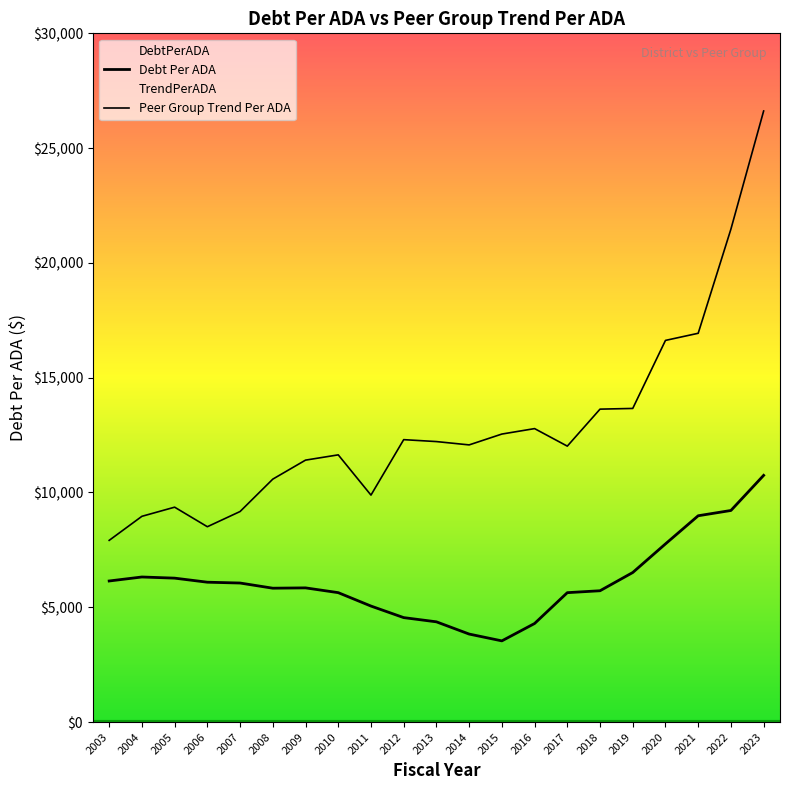

Reading right to left, list all the values displayed in this chart.

DebtPerADA: 10745.7	9216.4	8986.5	7760.6	6514.2	5719.8	5636.2	4293.2	3536.2	3833.3	4366.1	4549.7	5052.8	5636.9	5844.9	5831.0	6055.9	6091.9	6269.0	6319.0	6145.1
TrendPerADA: 26617.3	21472.3	16935.0	16624.4	13660.9	13630.5	12019.1	12782.6	12545.2	12072.7	12217.8	12301.4	9886.2	11639.0	11409.4	10581.9	9171.1	8508.6	9360.2	8962.4	7914.8